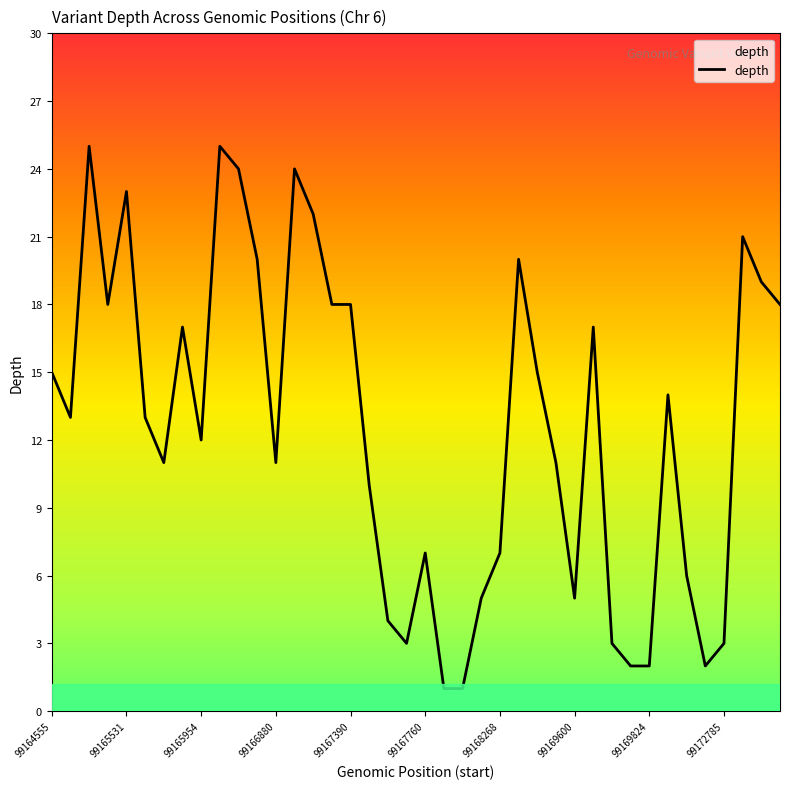

The value at 35 is 2. True or false?

True